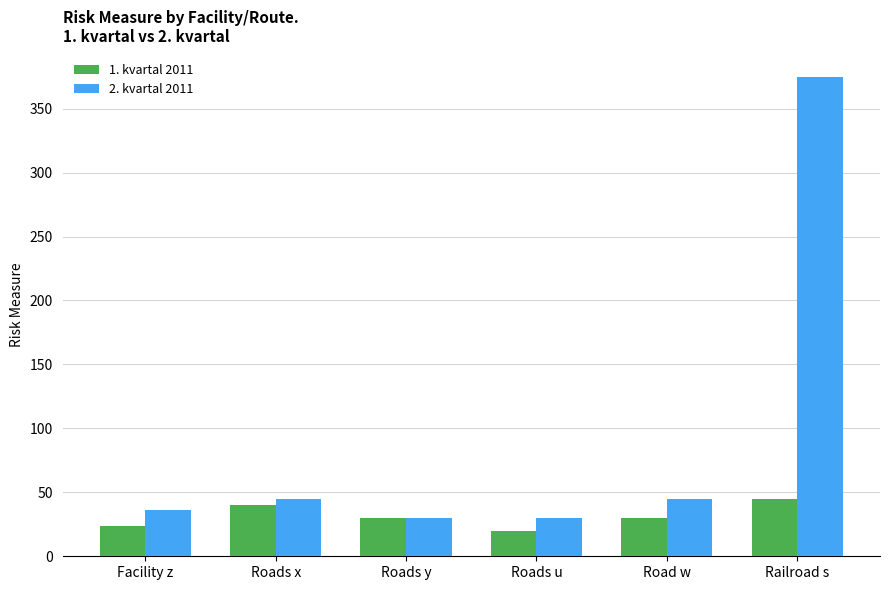

Which label corresponds to the smallest value in the chart?

Roads u